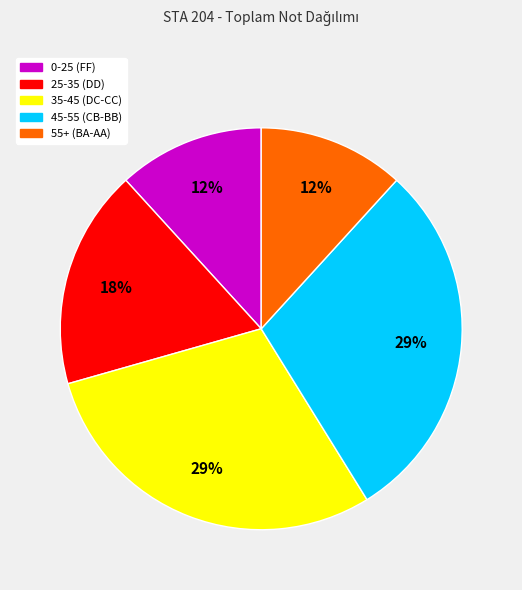

Count the number of slices in the pie.

5